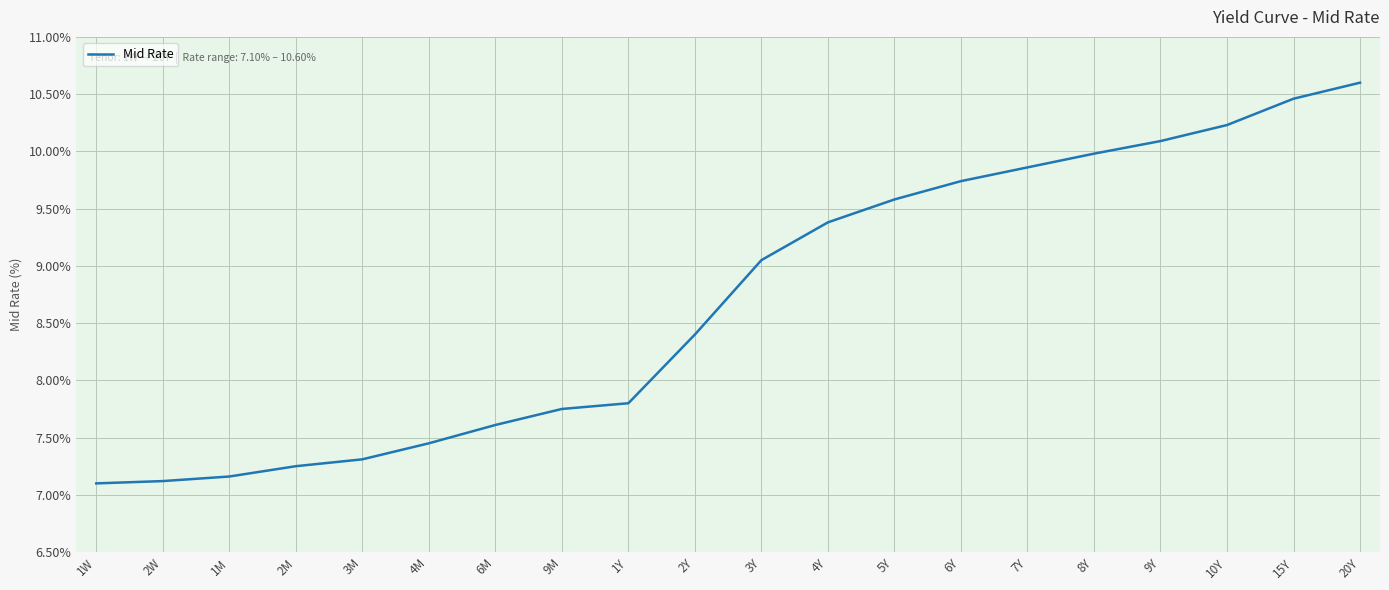

Which category has the highest value across all series?

20Y